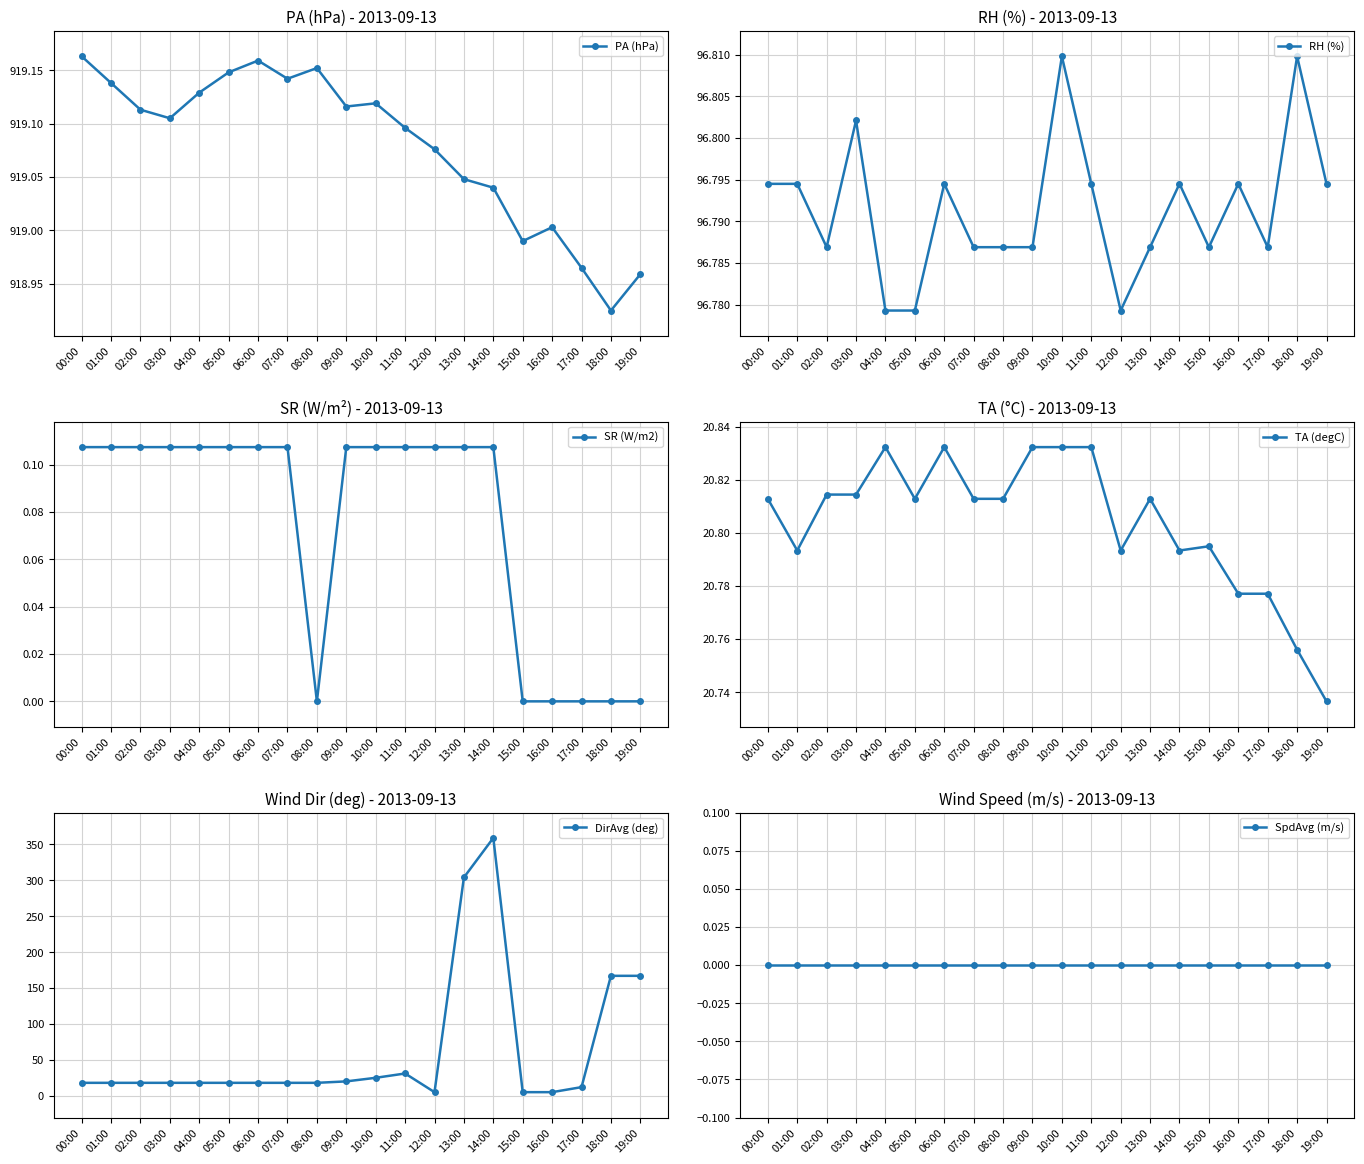

Which series has the largest total across all categories?

PA (hPa)